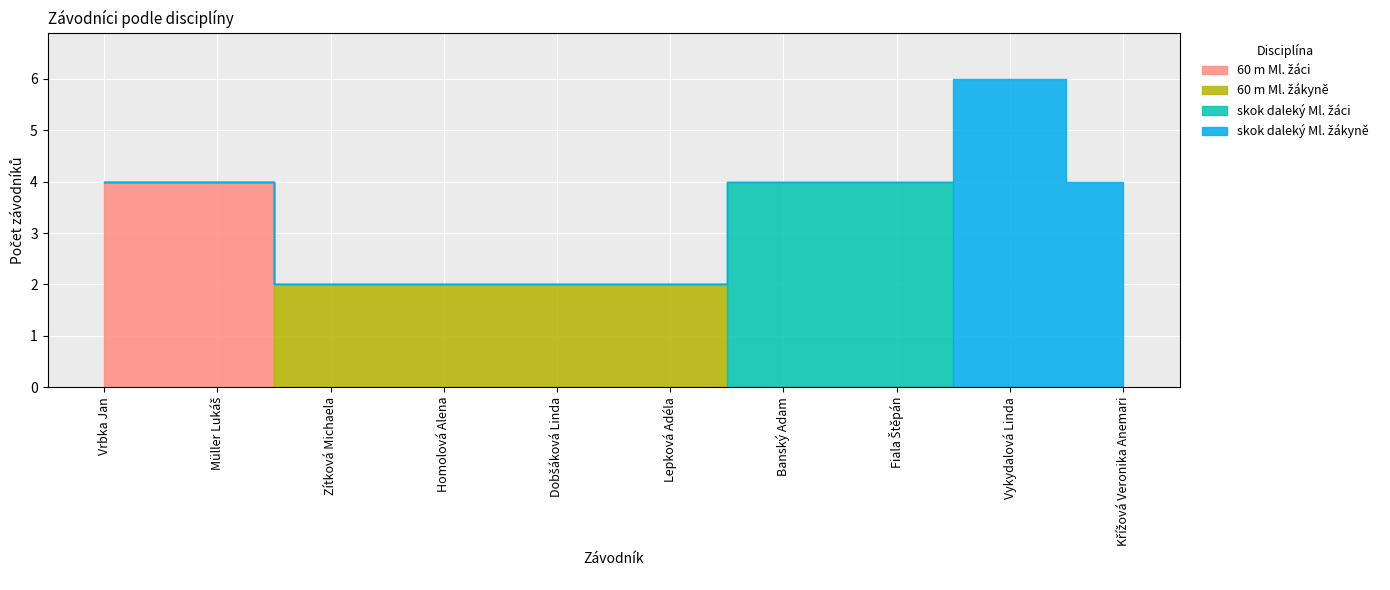

Between Homolová Alena and Vykydalová Linda, which series saw the biggest shift?

skok daleký Ml. žákyně